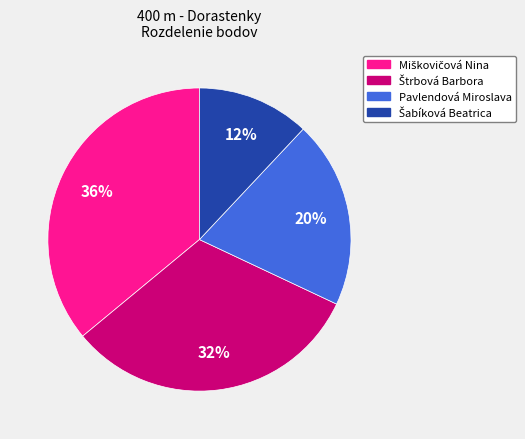

Is there any slice that represents more than half of the pie?

No